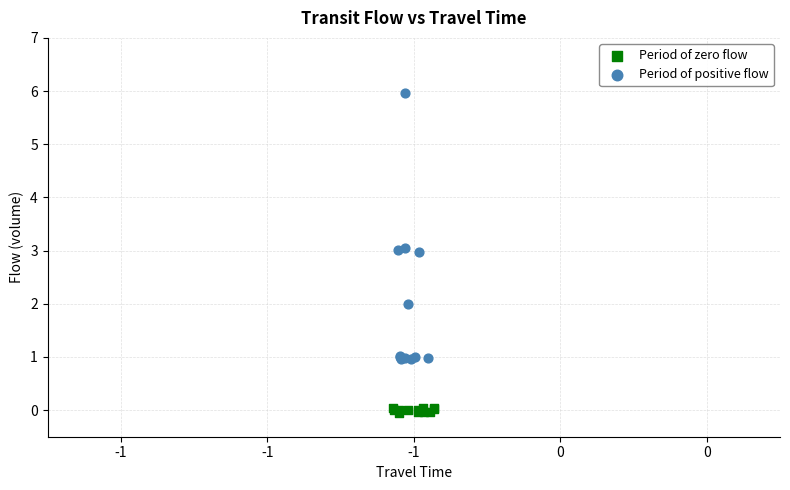

Which series contains the highest Y value?

Period of positive flow